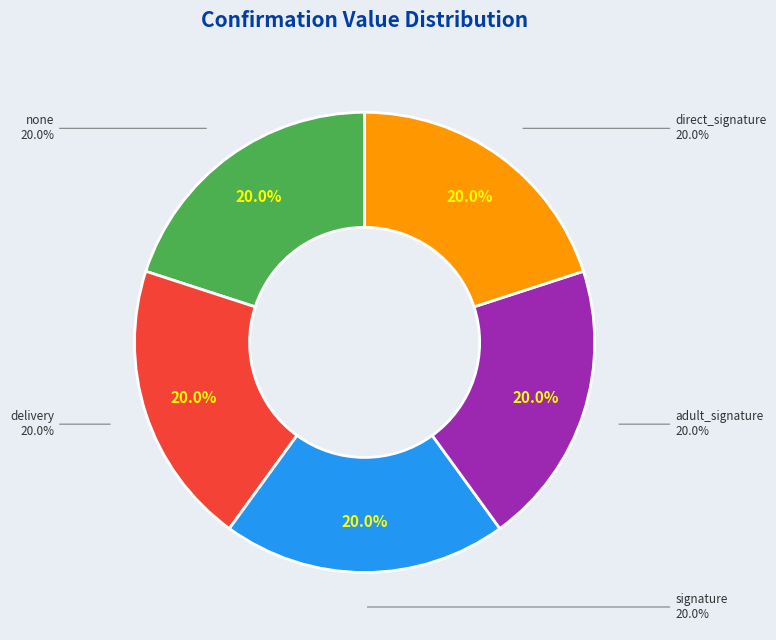

Which has a higher value, signature or adult_signature?

adult_signature